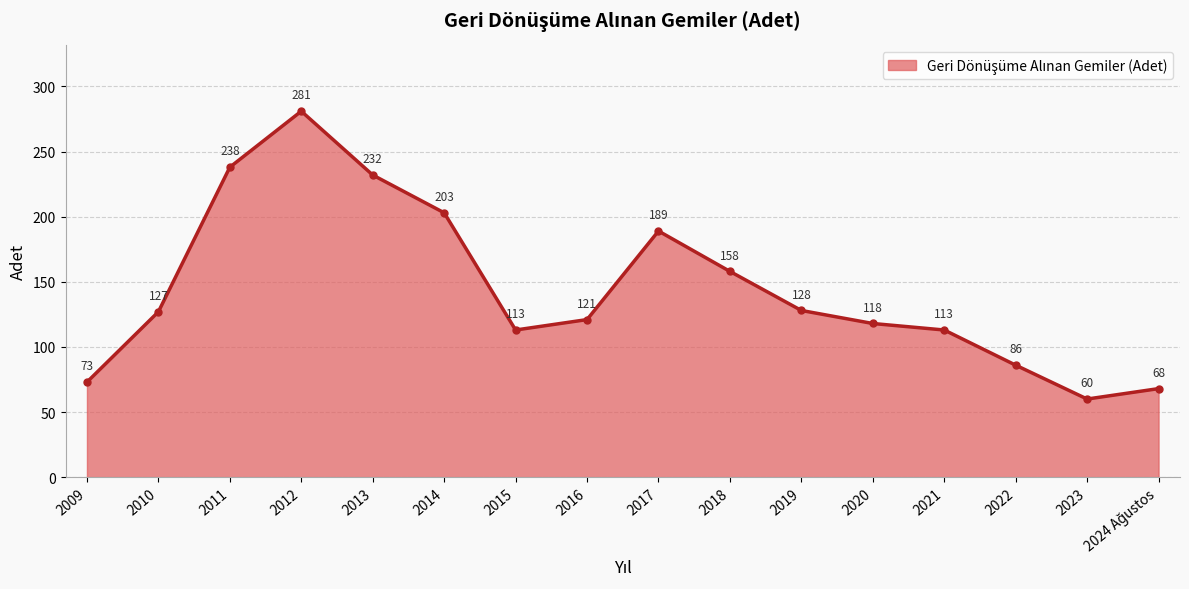

What position from the left is 2013?

5